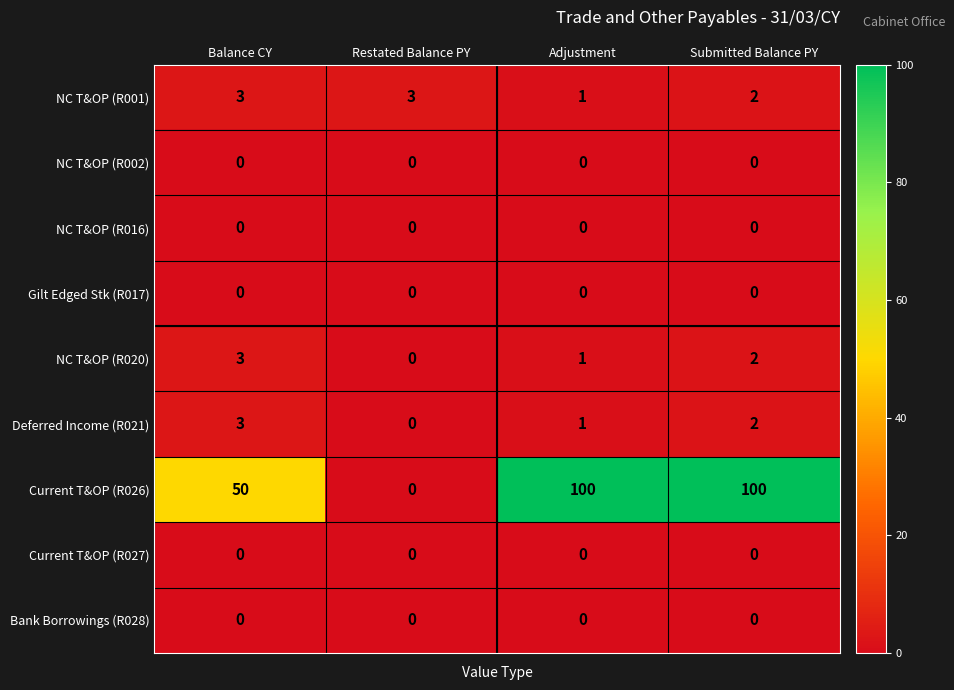

Which series has the largest total across all categories?

Current T&OP (R026)